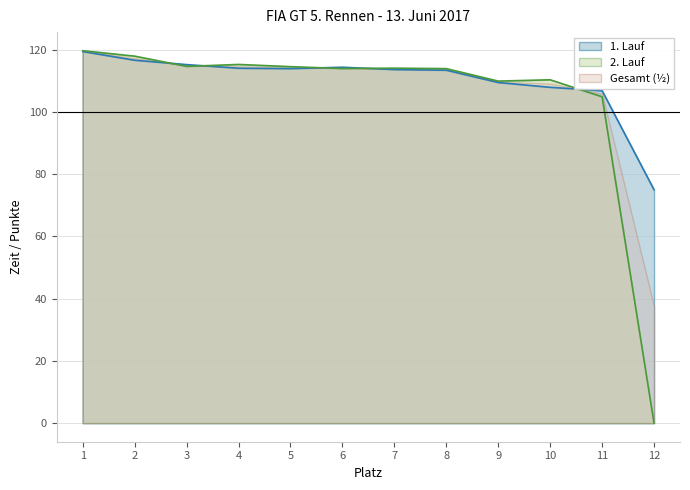

Which series has the largest total across all categories?

1. Lauf